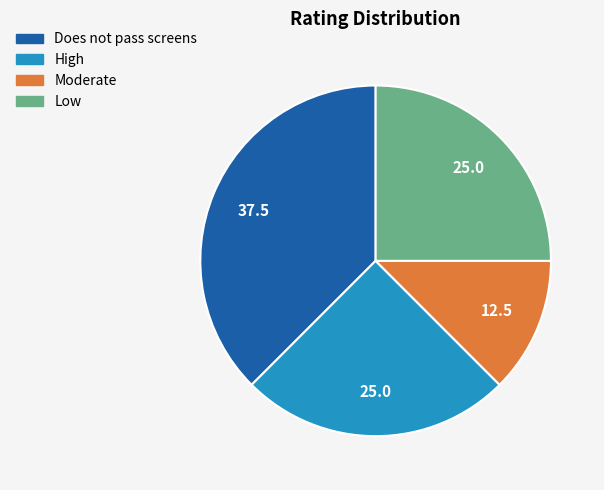

Does High represent more than half of the total?

No